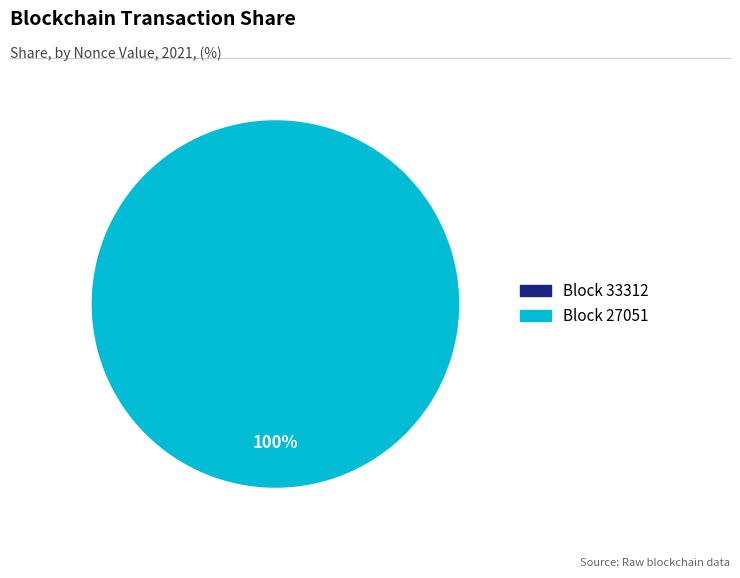

To the nearest percent, what percentage of the pie is 27051?

100%